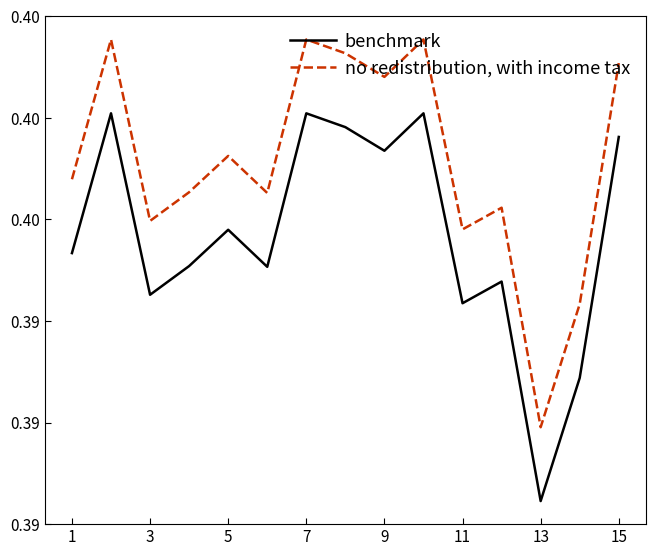

Which series has the largest total across all categories?

no redistribution, with income tax